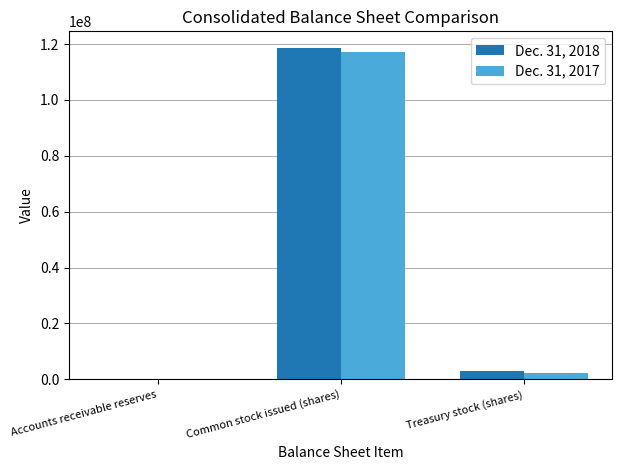

True or false: Dec. 31, 2018 has a value of 27207390 at Common stock issued (shares).

False